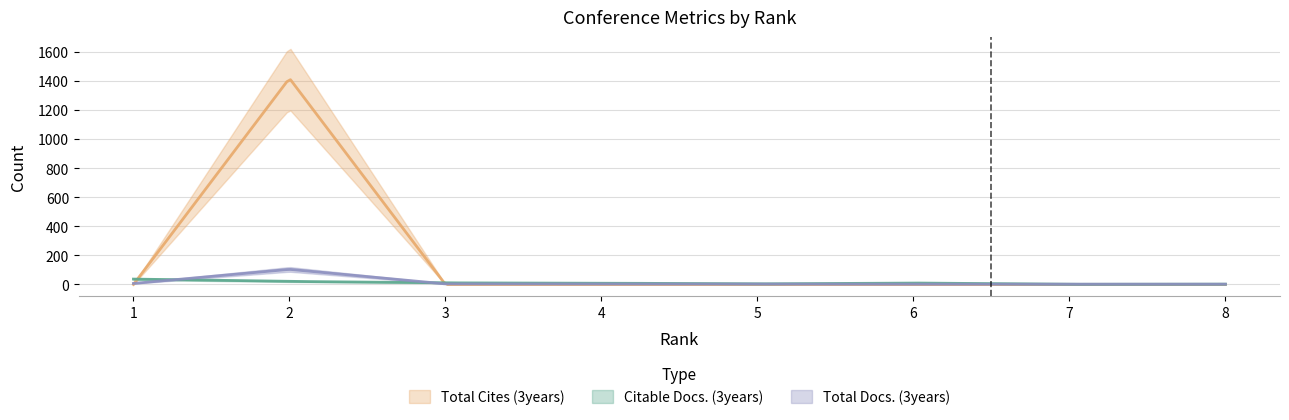

Where is Total Cites (3years) nearest to the value 709?

1